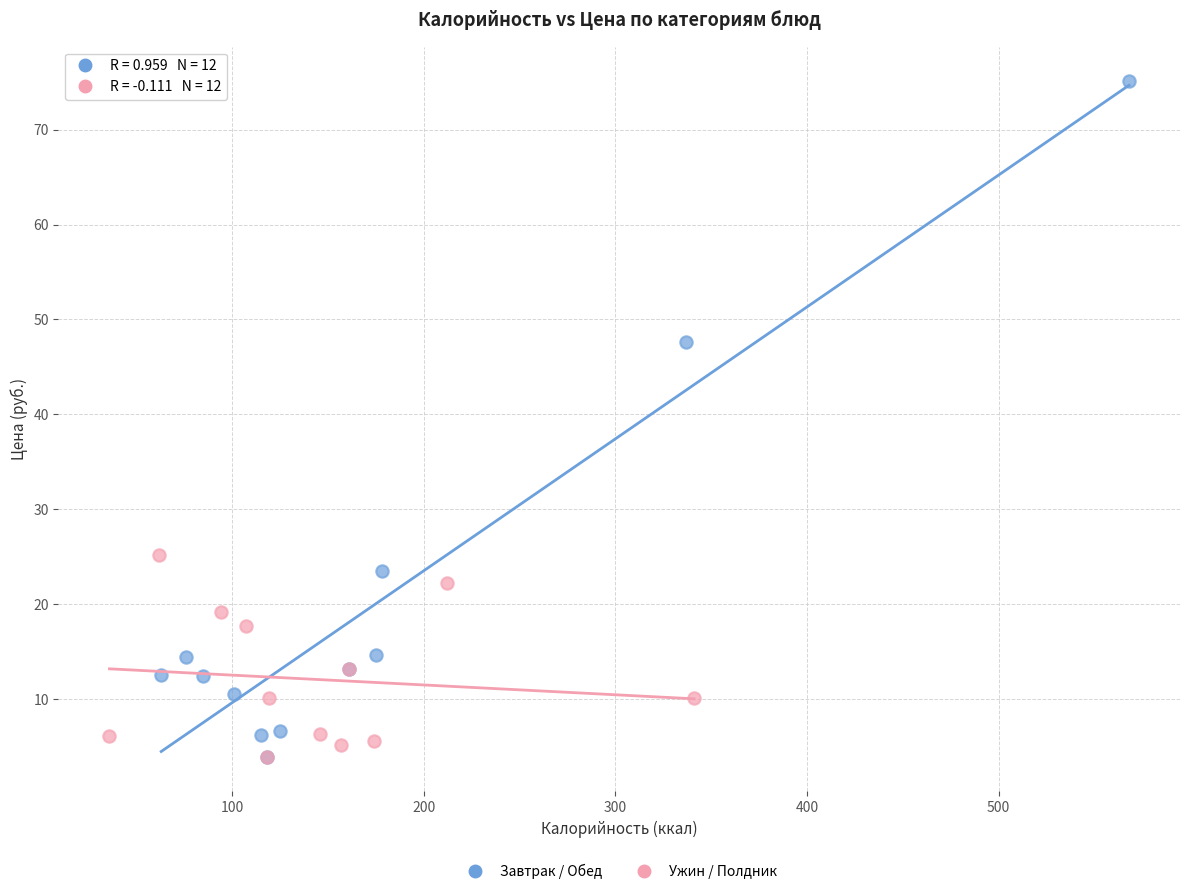

Which series has the largest Y range (max minus min)?

Завтрак / Обед